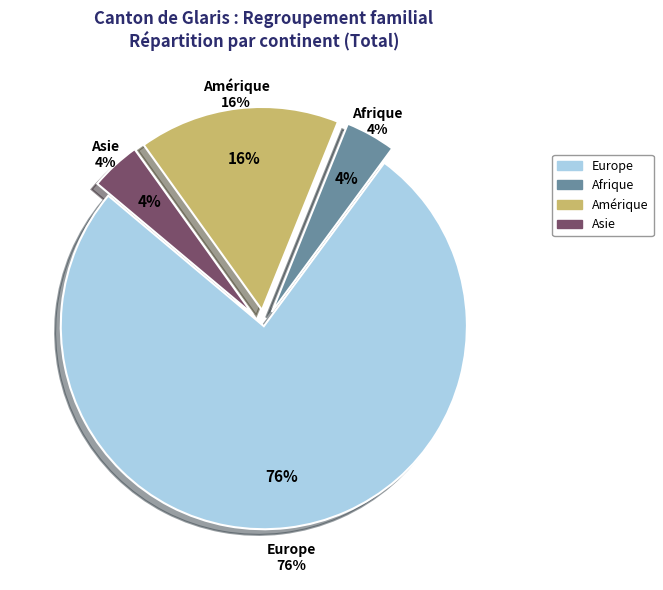

What percentage is the Amérique slice, to the nearest percent?

16%